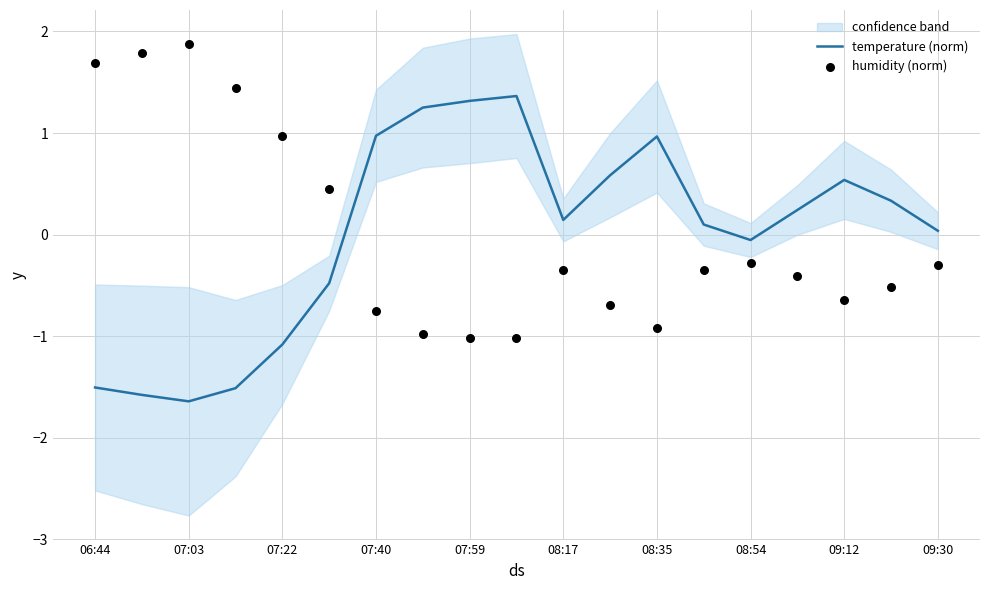

The temperature (norm) series shows 0.4 at 07:40. True or false?

False